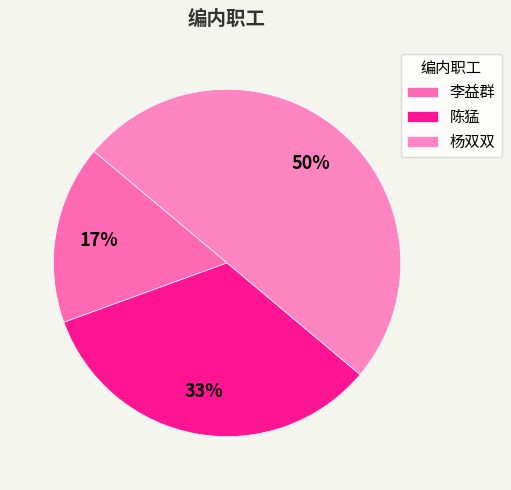

How many slices are in this pie chart?

3